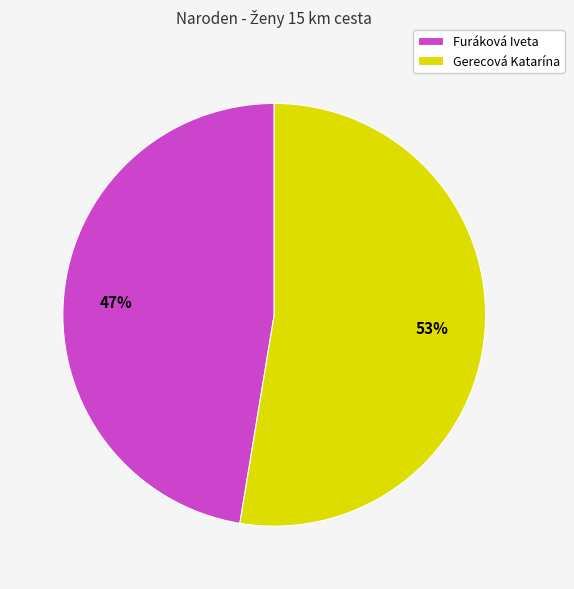

What percentage is the Gerecová Katarína slice, to the nearest percent?

53%